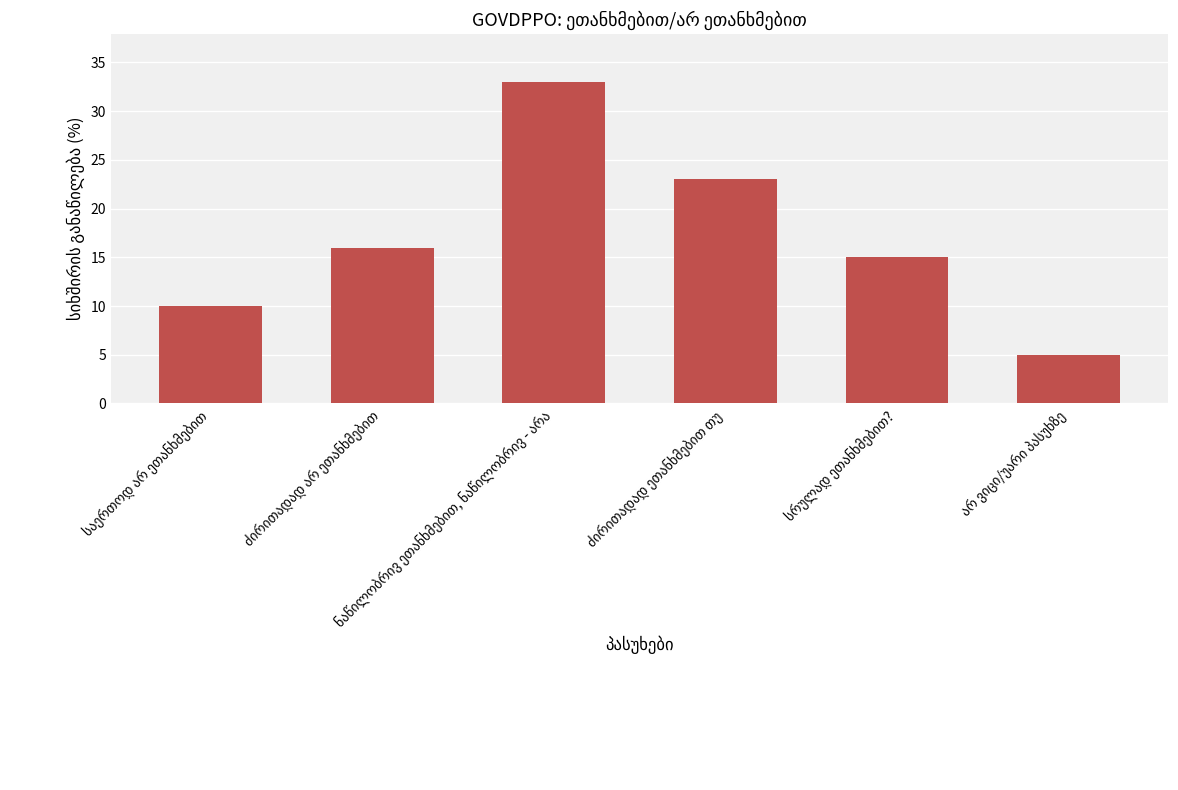

What is the smallest value displayed?

5